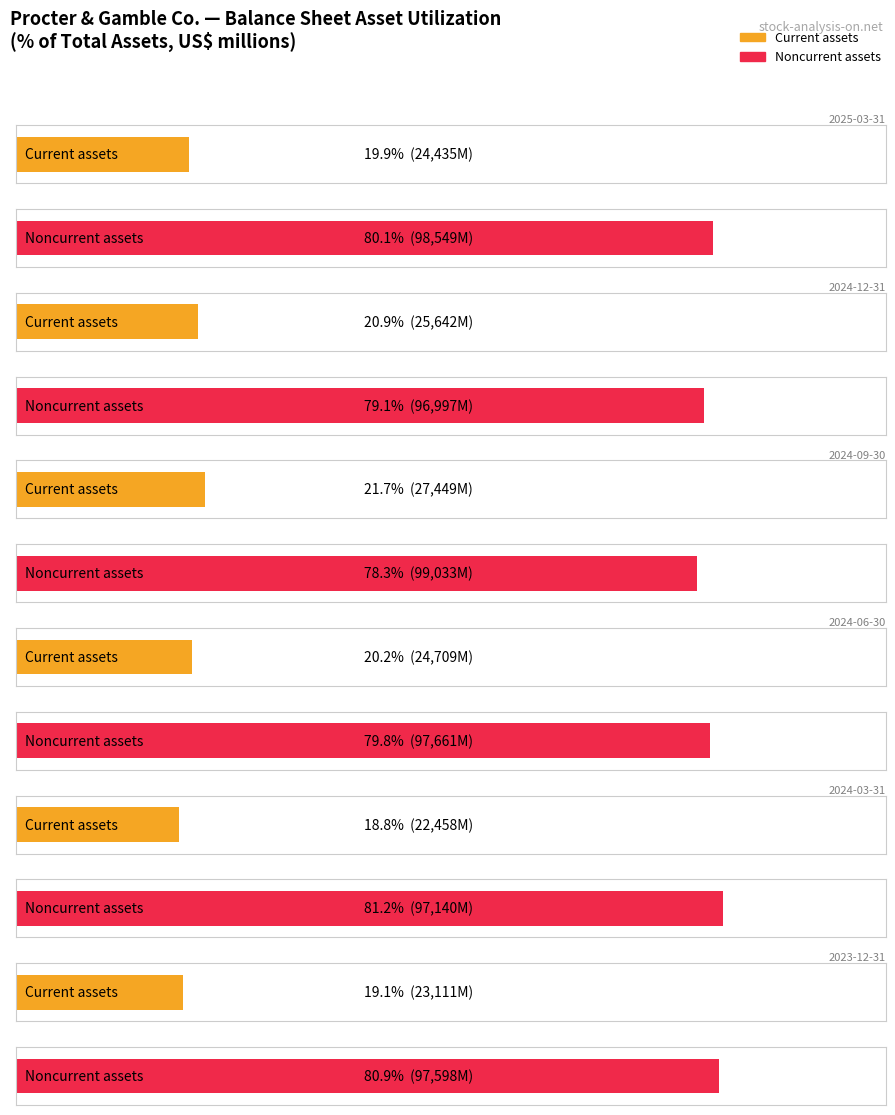

What is the difference between the second highest and second lowest values in the Current assets series?

2531